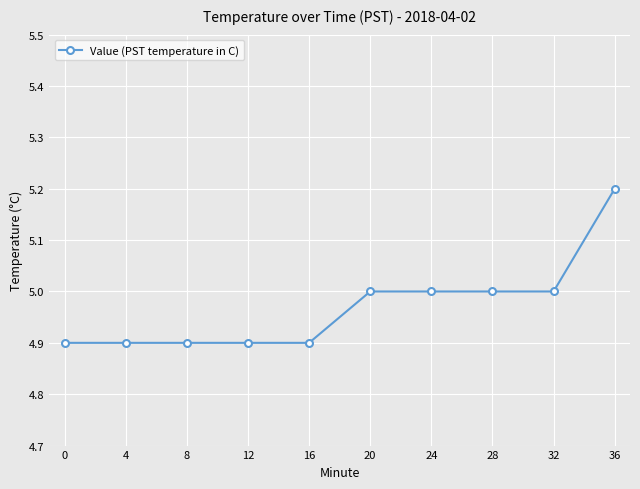

What is the difference between the maximum and minimum values?

0.3